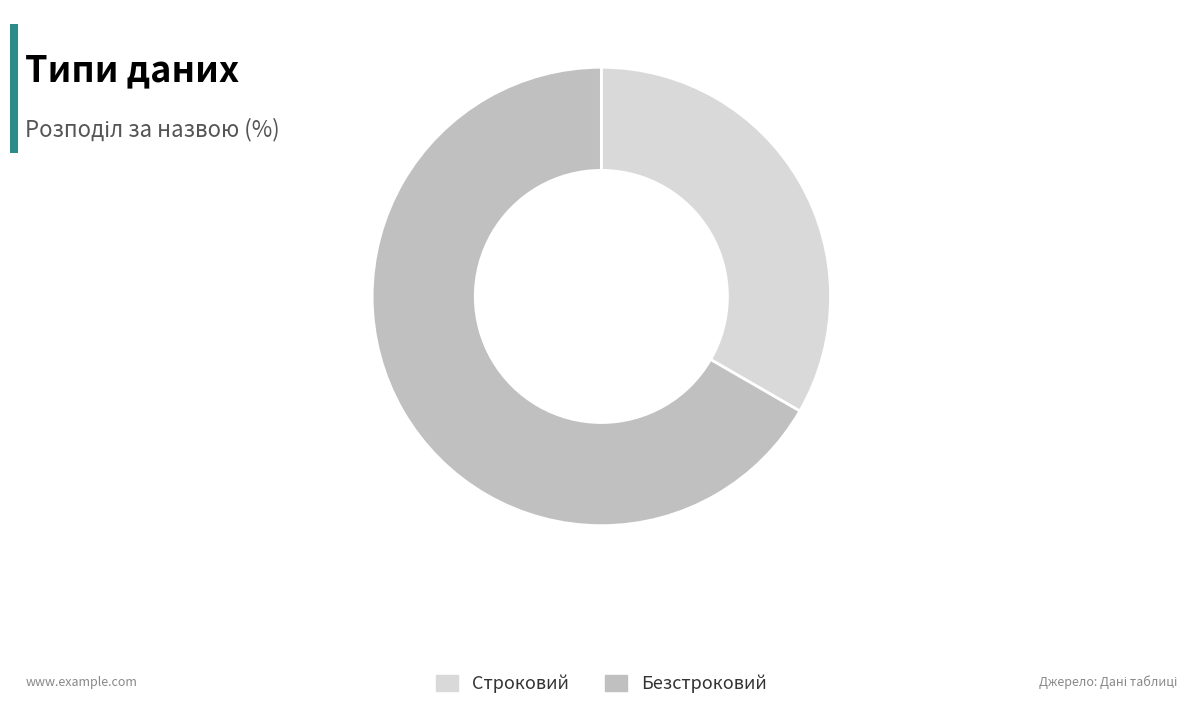

Is the sum of Безстроковий and Строковий greater than half?

Yes